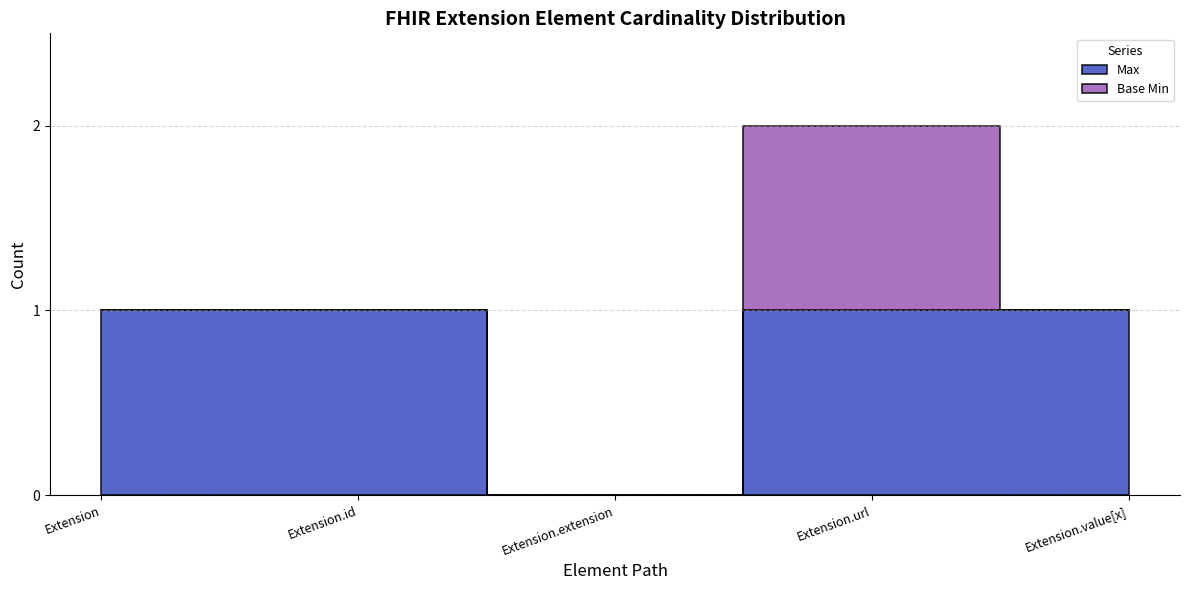

Reading right to left, list all the values displayed in this chart.

Max: Extension.value[x]=1	Extension.url=1	Extension.extension=0	Extension.id=1	Extension=1
Base Min: Extension.value[x]=0	Extension.url=1	Extension.extension=0	Extension.id=0	Extension=0